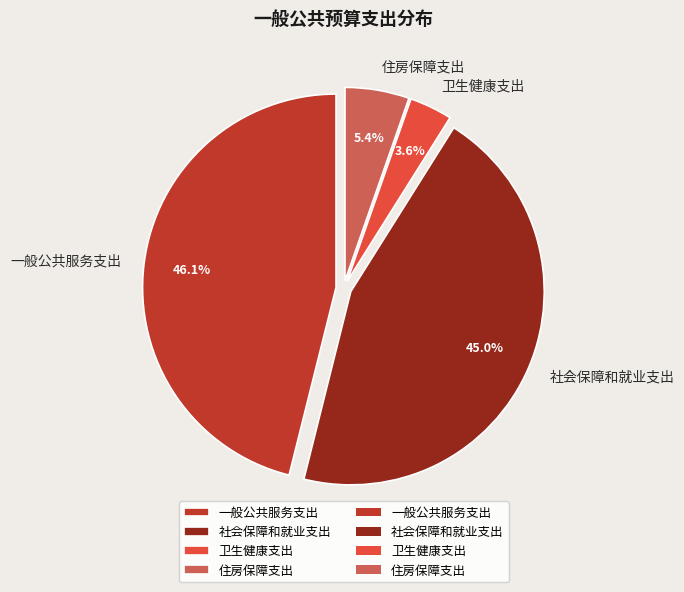

Approximately how many times larger is the value at 卫生健康支出 compared to 住房保障支出?

0.7